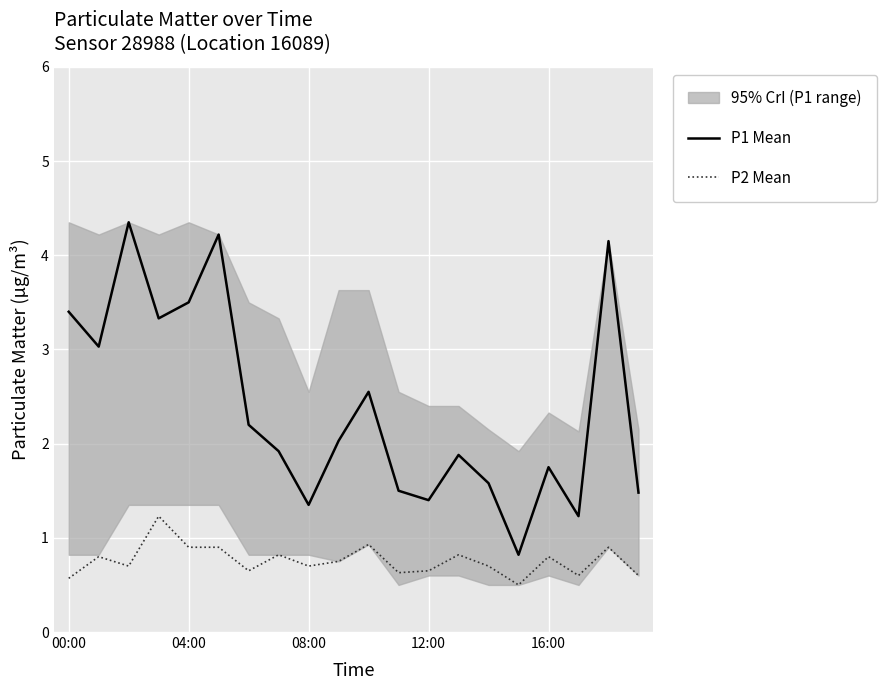

True or false: P2 Mean and P1 Mean cross at least once.

False